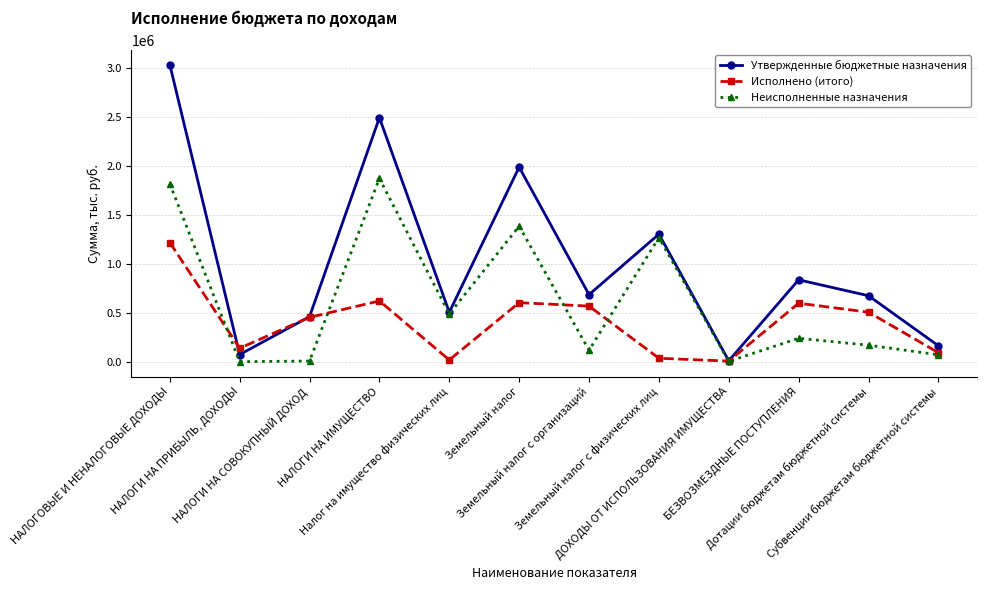

What is the lowest value of the Исполнено (итого) series?

5947.4